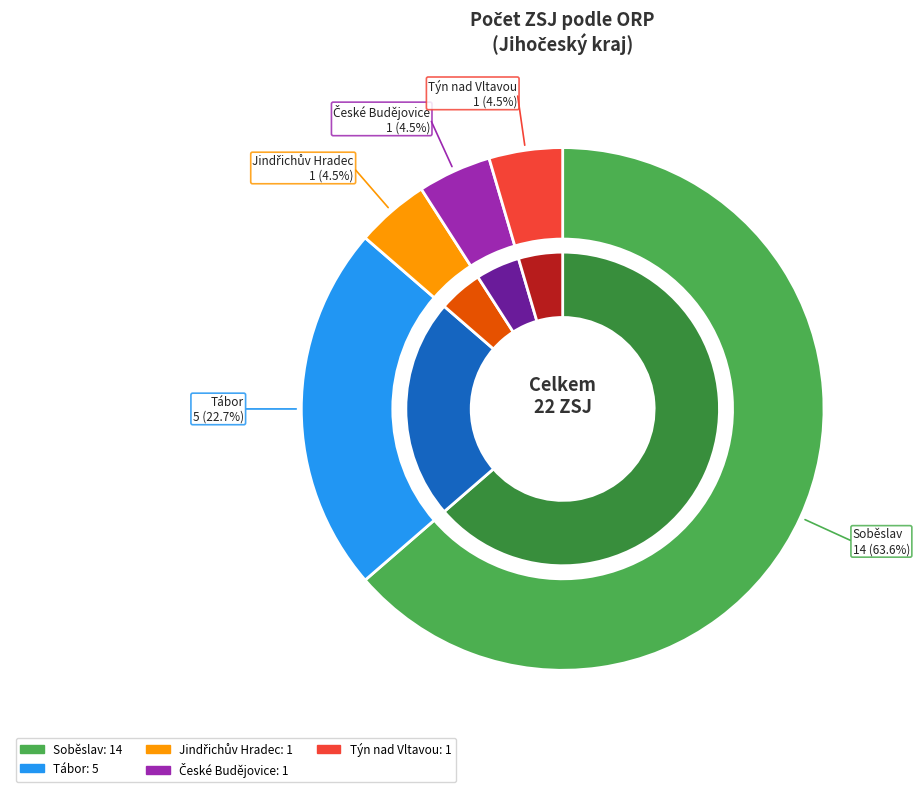

How many segments does this pie chart have?

5